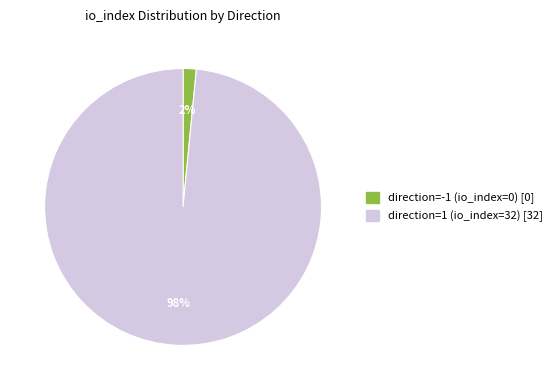

Rank the categories by value from lowest to highest.

direction=-1 (io_index=0), direction=1 (io_index=32)